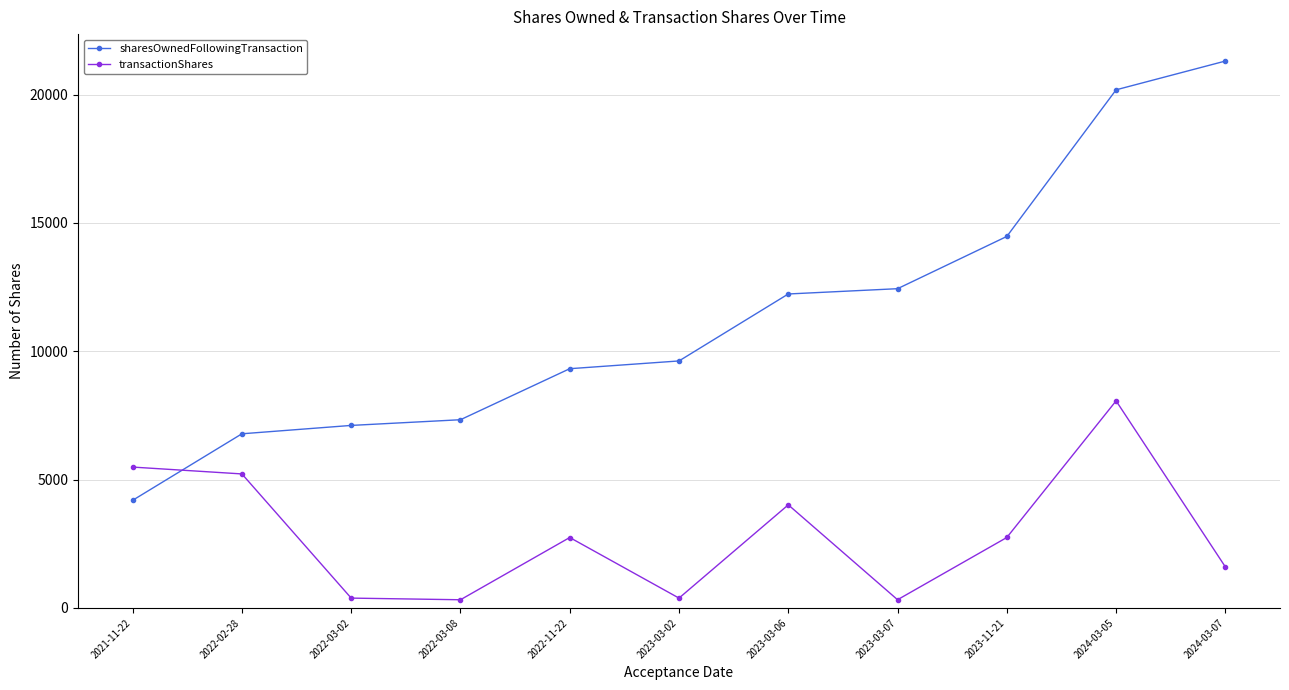

Count the number of data series in this chart.

2